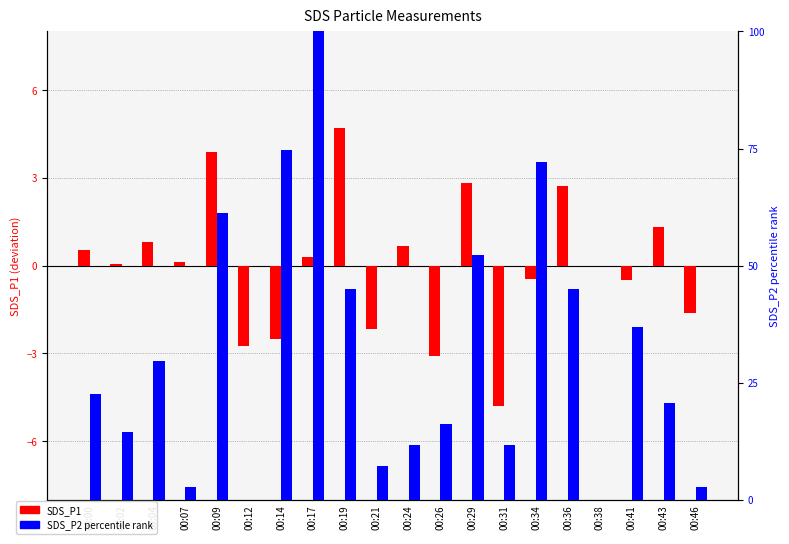

What are all the series names shown in the legend?

SDS_P1, SDS_P2